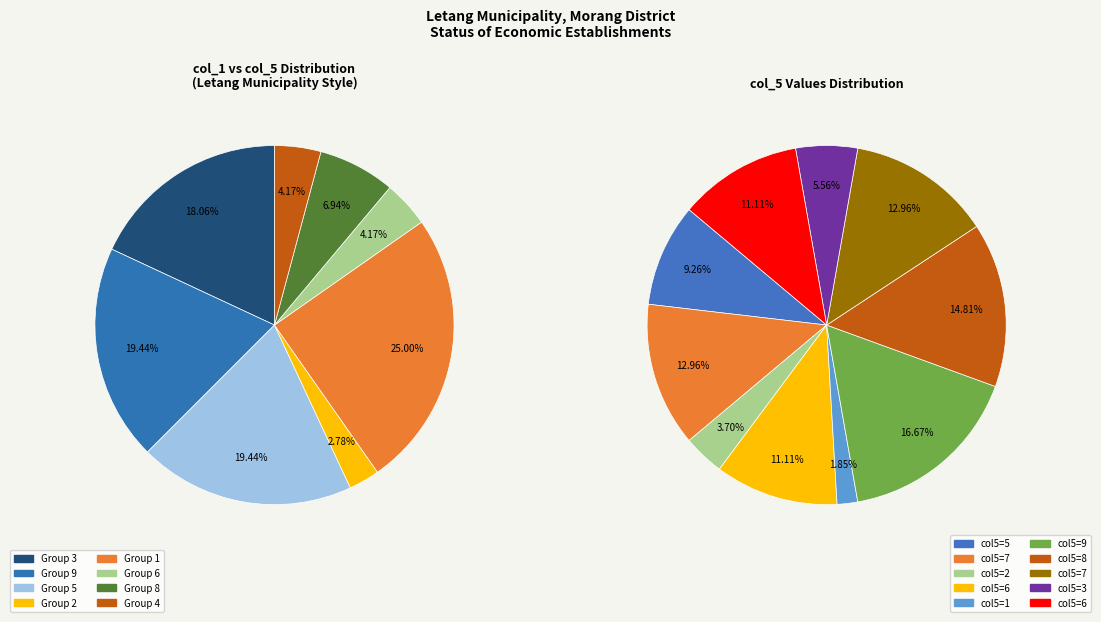

What is the largest slice in the pie chart?

9